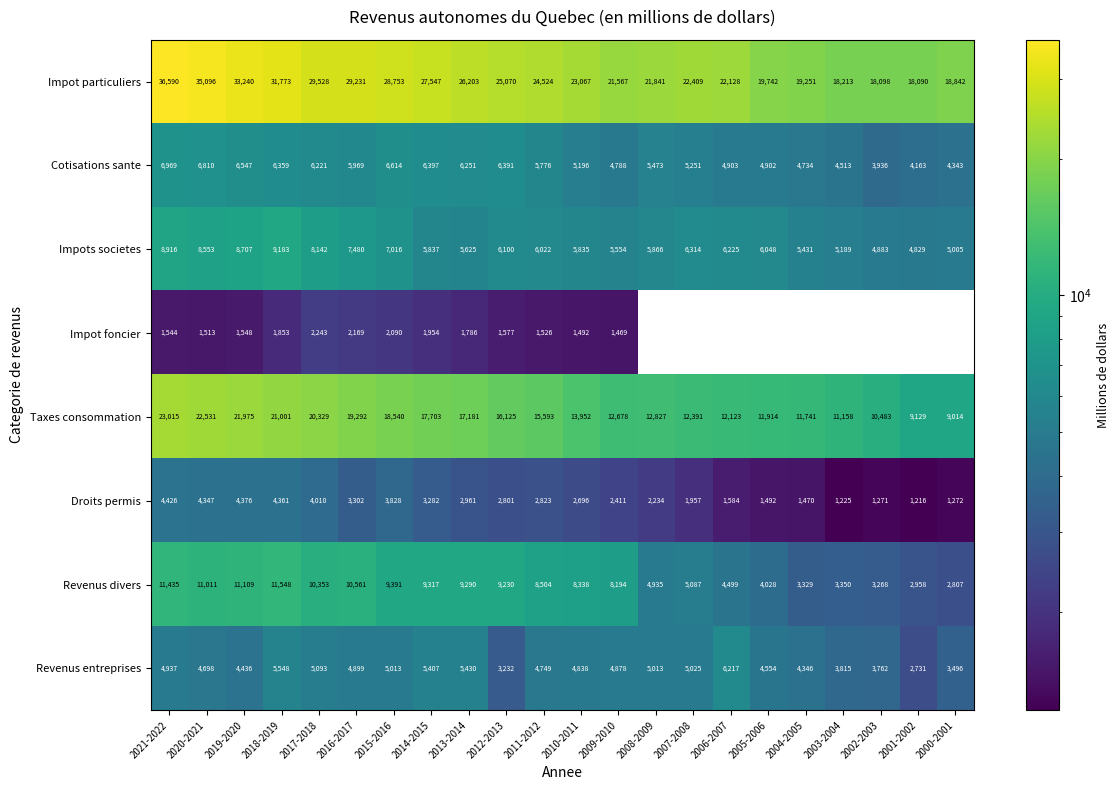

What is the difference between the Revenus divers values at 2018-2019 and 2002-2003?

8280